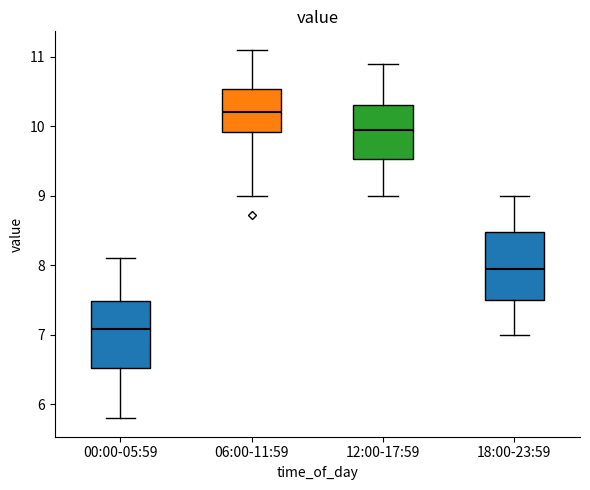

Reading left to right, read every box against the y-axis: the position of its median line, the range the box covers, and the ends of its whiskers. The values are not printed on the chart, so give them approximately, as read against the axis.

00:00-05:59: median 7.1, box 6.5 to 7.5, whiskers 5.8 to 8.1
06:00-11:59: median 10.2, box 9.9 to 10.5, whiskers 9.0 to 11.1
12:00-17:59: median 10.0, box 9.5 to 10.3, whiskers 9.0 to 10.9
18:00-23:59: median 8.0, box 7.5 to 8.5, whiskers 7.0 to 9.0